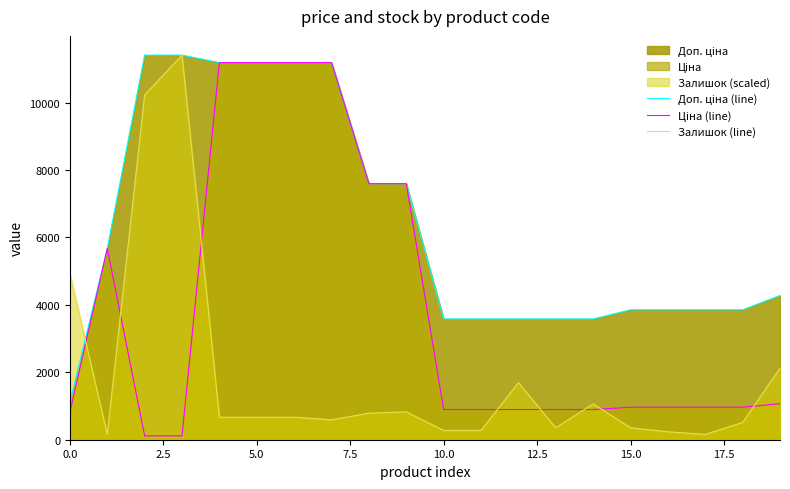

At 16, list the series in order from smallest to largest.

Залишок (line), Ціна (line), Доп. ціна (line)